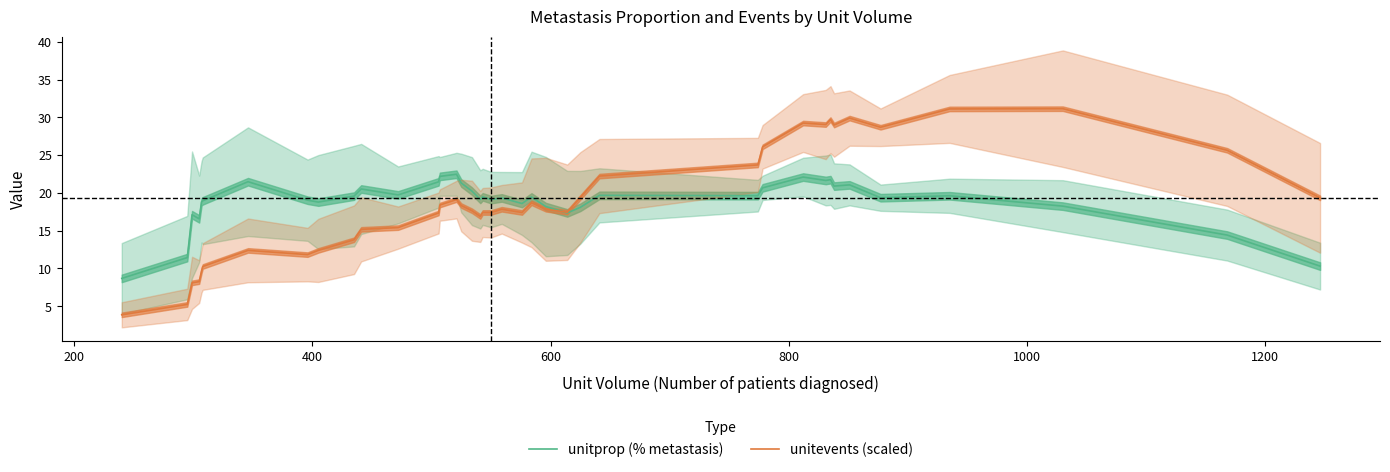

What are all the series names shown in the legend?

unitprop (% metastasis), unitevents (scaled)